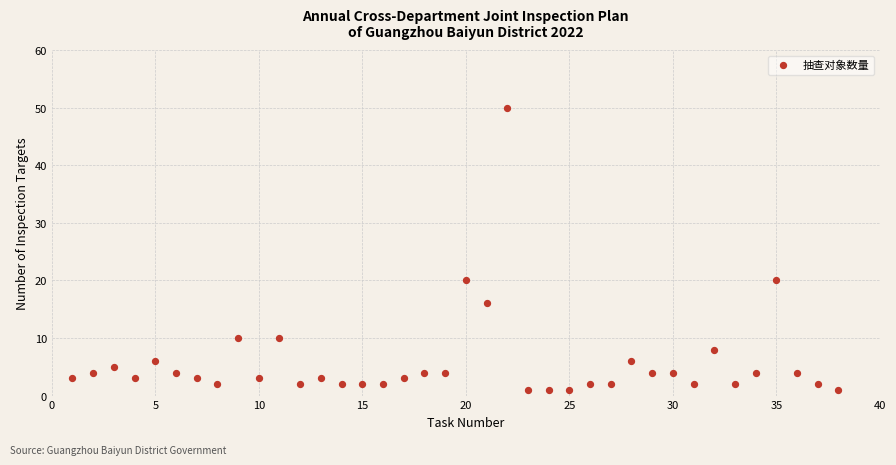

What is the range of X values (max minus min)?

37